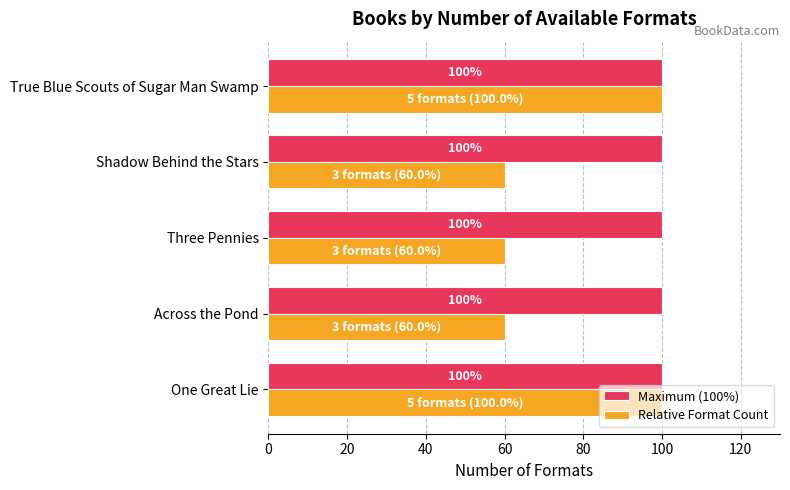

At how many categories does at least one series exceed 84?

5